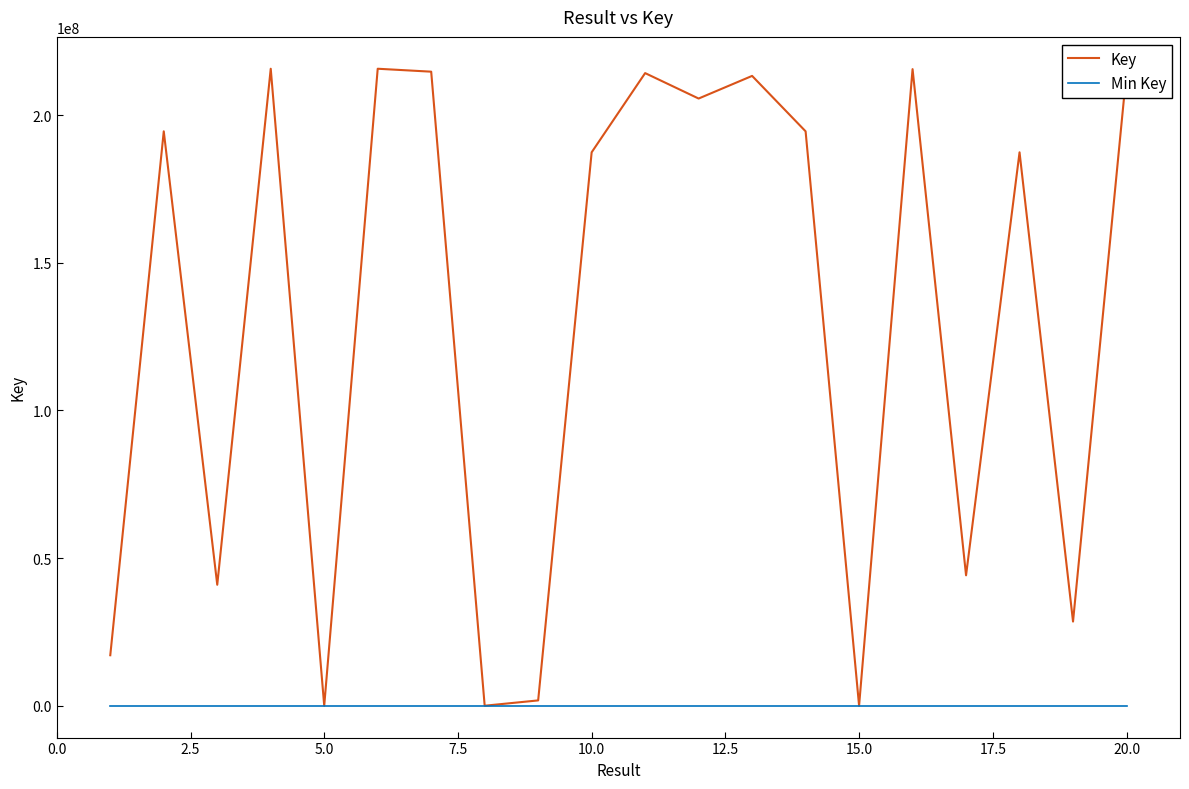

Rank the series by their average value, from lowest to highest.

Min Key, Key